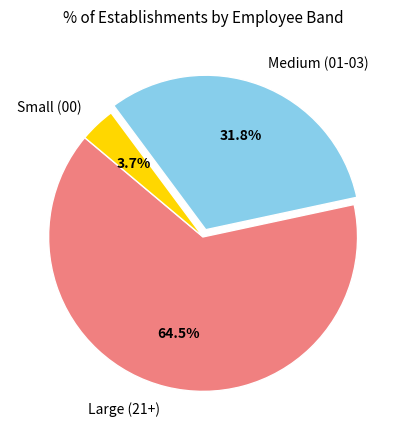

To the nearest percent, what is the average slice percentage?

33%